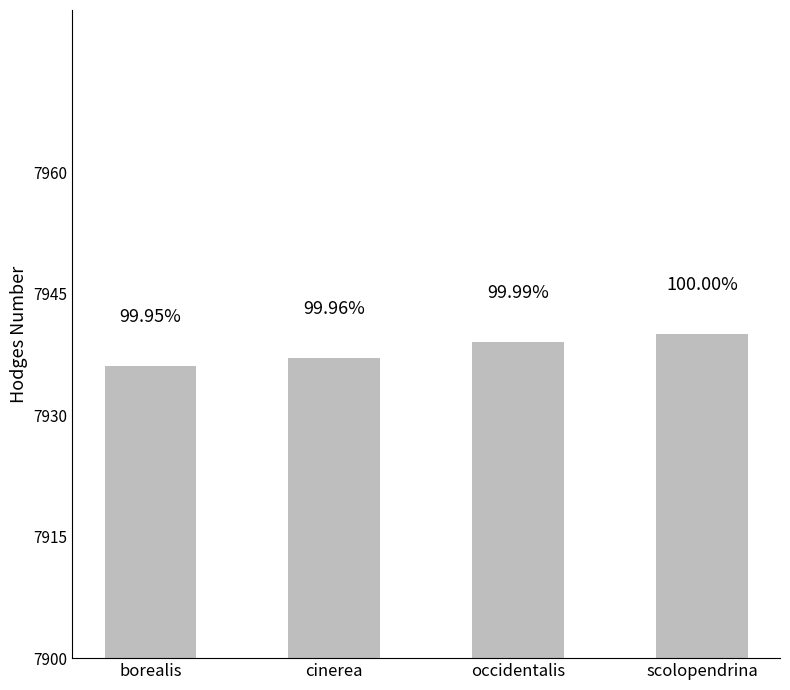

What is the difference between the maximum and second lowest values?

3